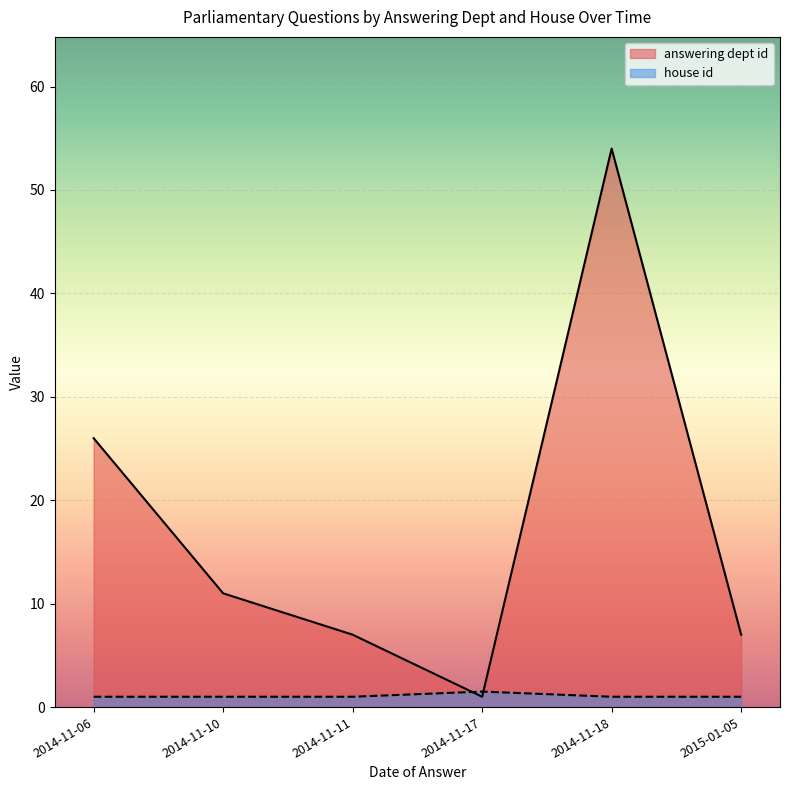

Which series has the largest total across all categories?

answering dept id